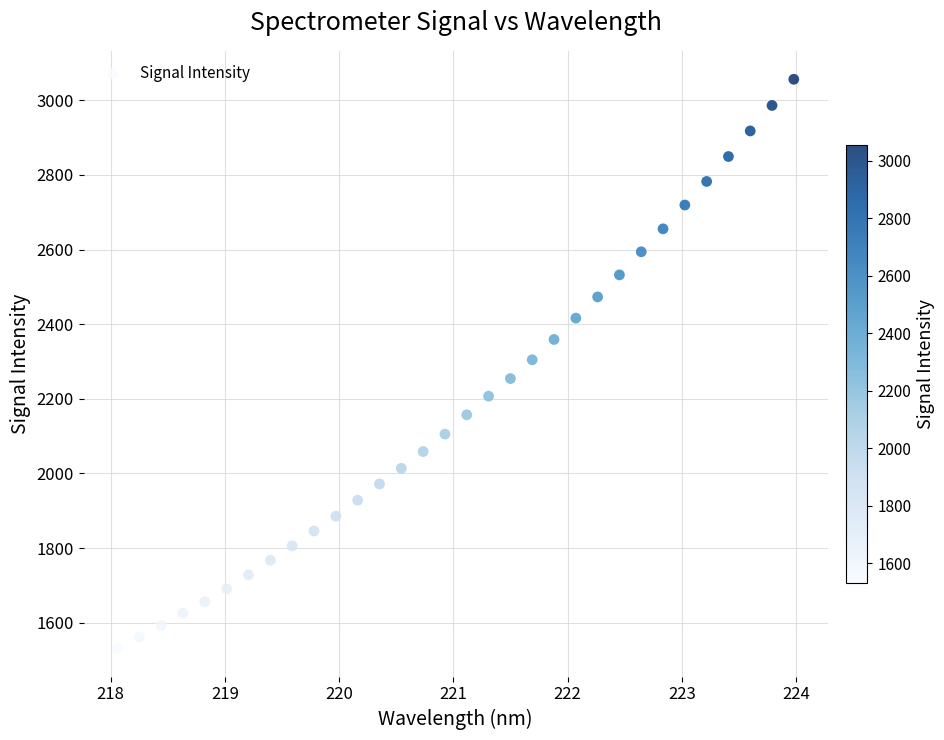

What is the range of X values (max minus min)?

5.9